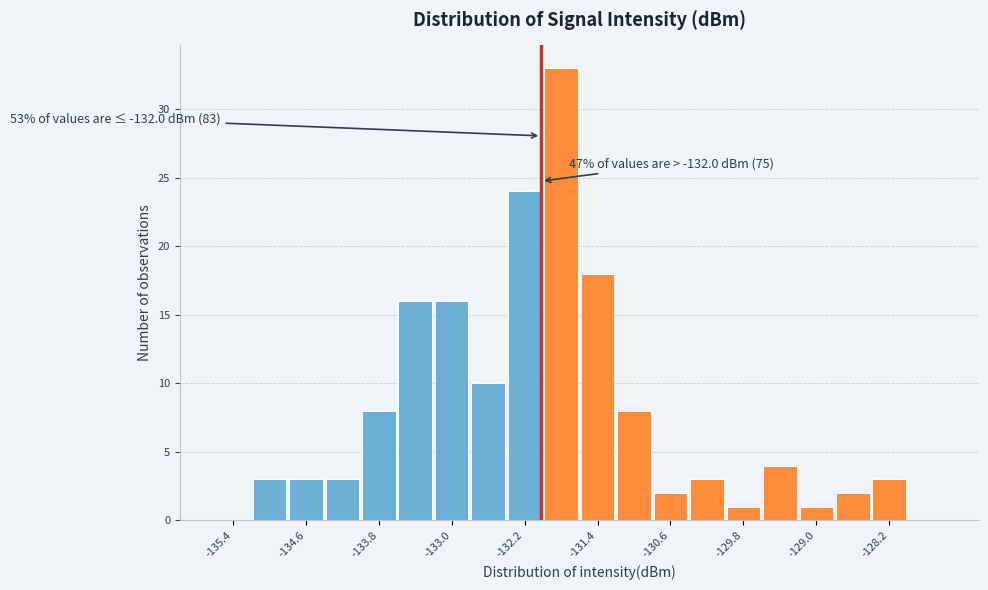

Read against the x-axis, roughly where is the centre of the tallest bar?

-131.8